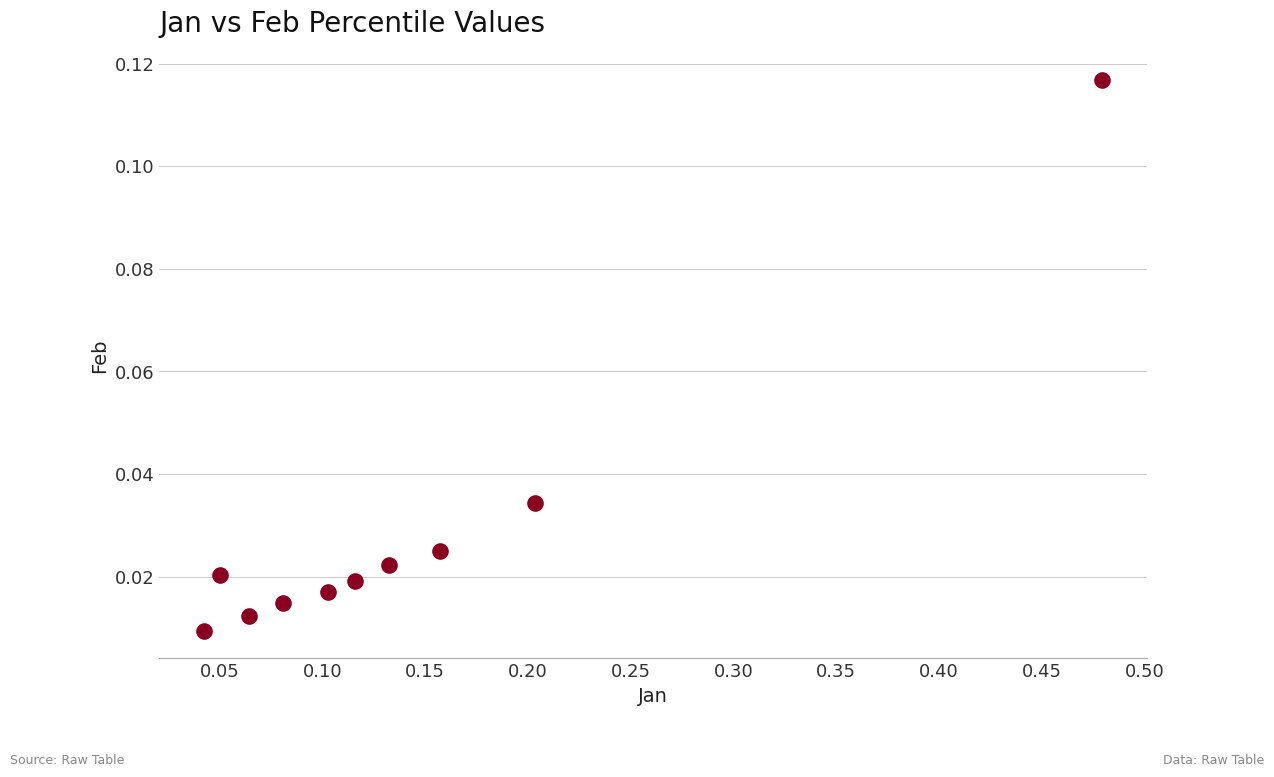

What is the range of X values (max minus min)?

0.4